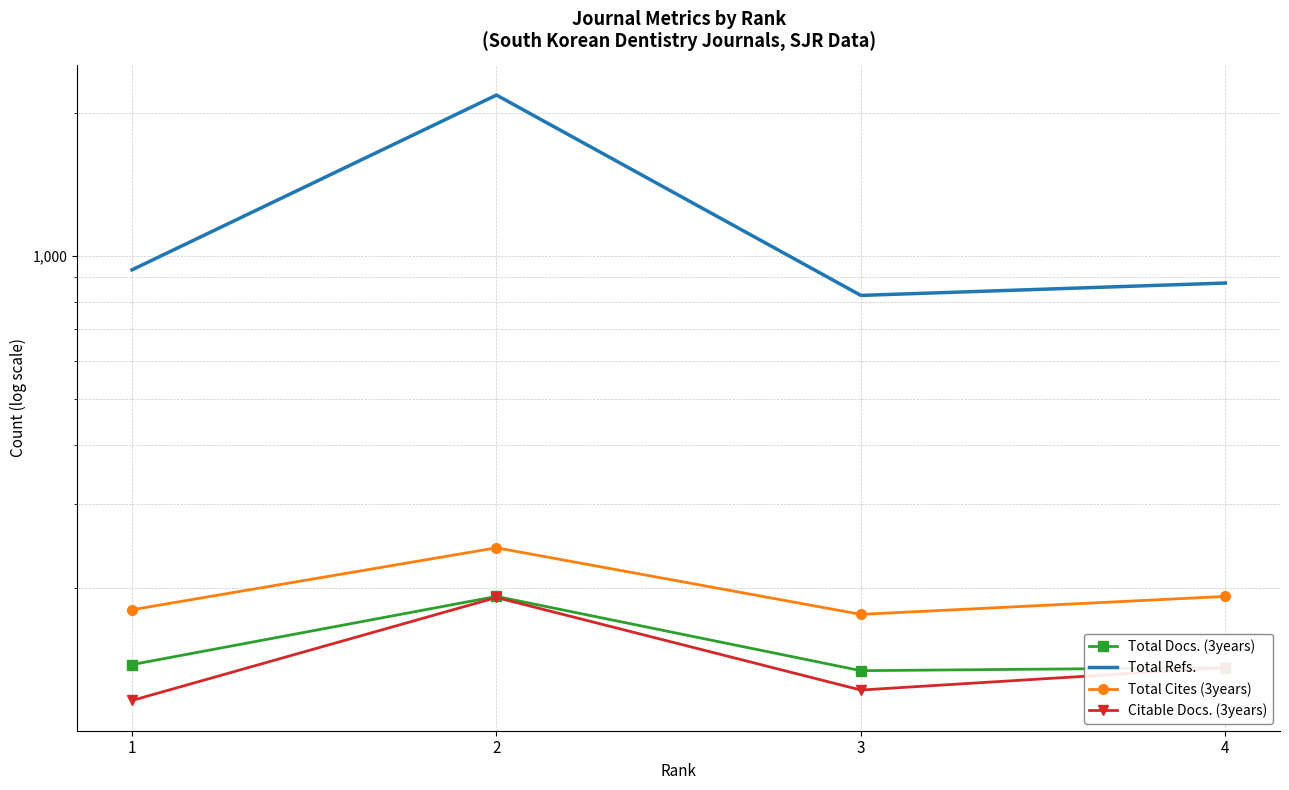

Read the Total Refs. value at 3.

825